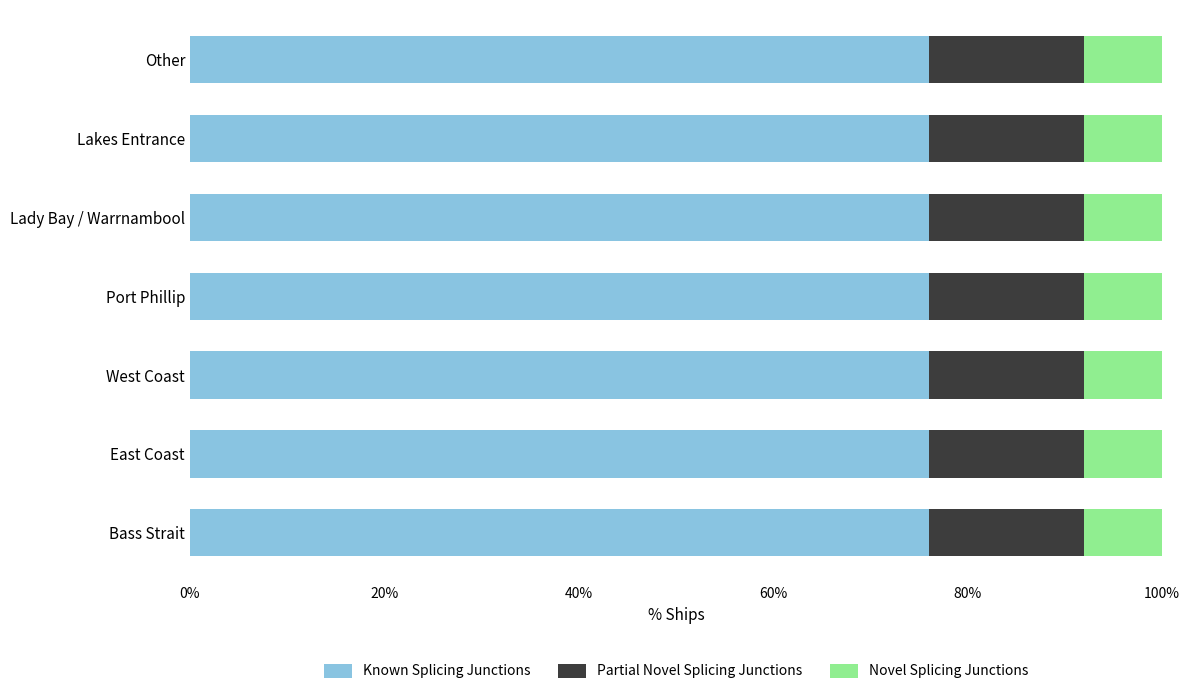

The Known Splicing Junctions series shows 29.5 at East Coast. True or false?

False